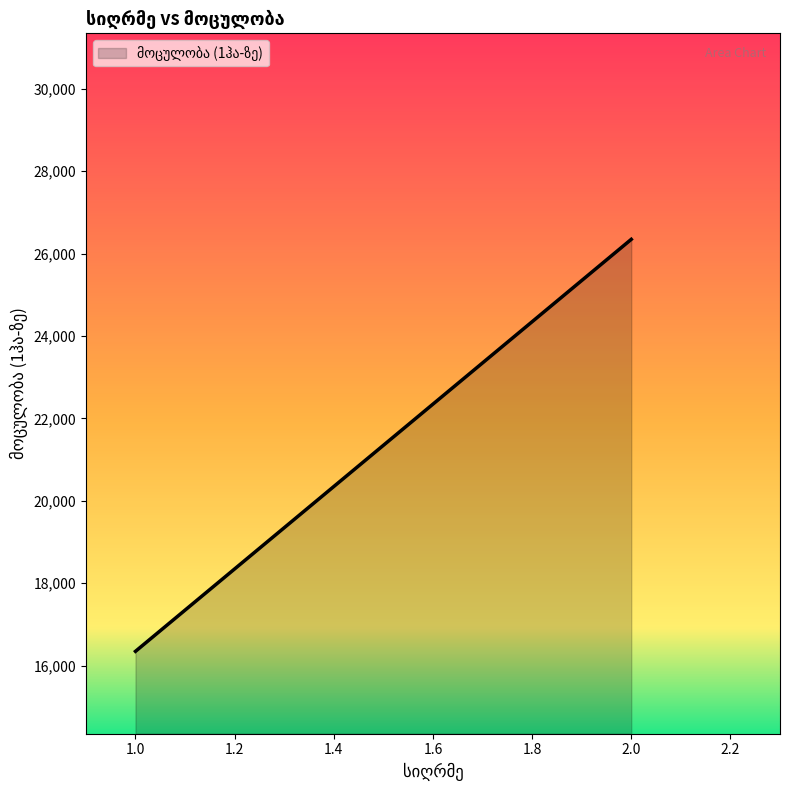

What is the minimum value shown in the chart?

16348